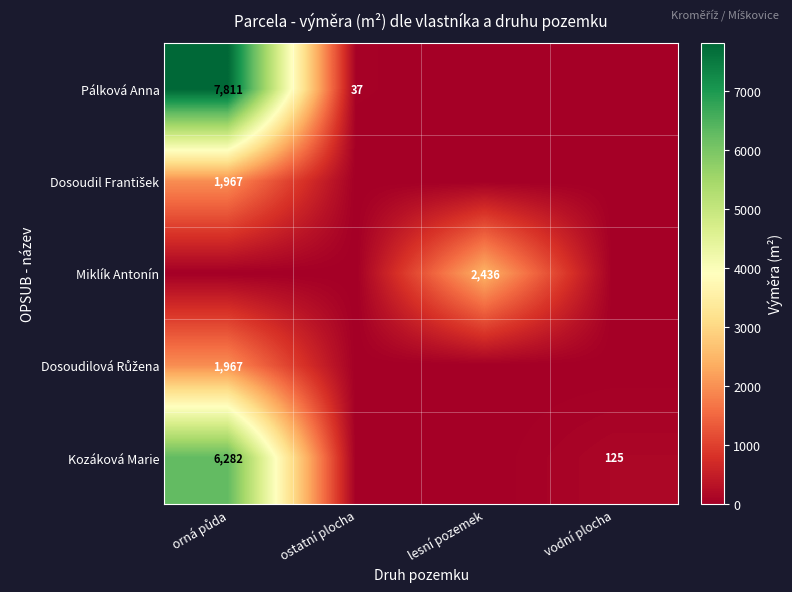

The value of Pálková Anna at ostatní plocha is 21. True or false?

False